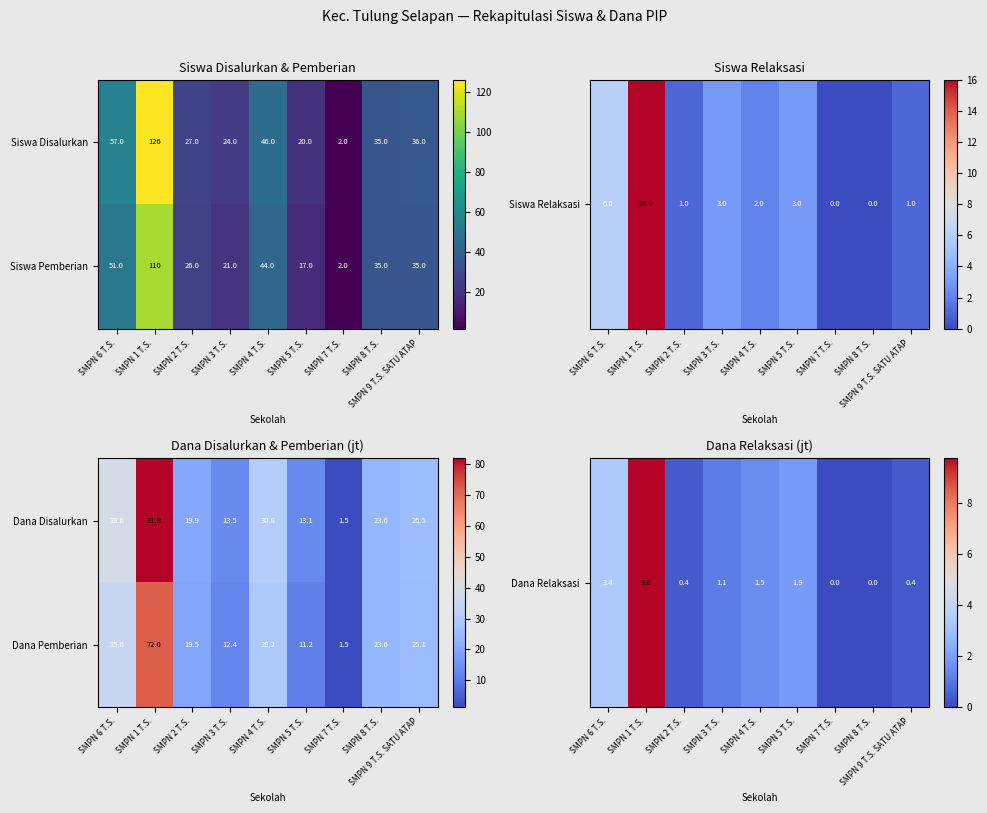

The value of Dana Pemberian at SMPN 9 T.S. SATU ATAP is 38.0. True or false?

False